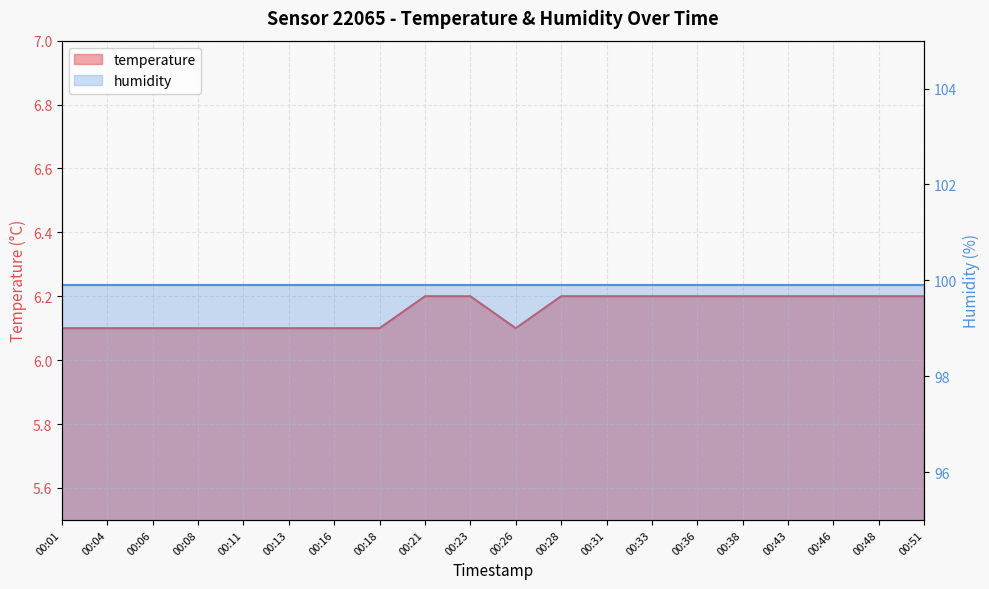

Rank the categories by value from highest to lowest.

00:21, 00:23, 00:28, 00:31, 00:33, 00:36, 00:38, 00:43, 00:46, 00:48, 00:51, 00:01, 00:04, 00:06, 00:08, 00:11, 00:13, 00:16, 00:18, 00:26